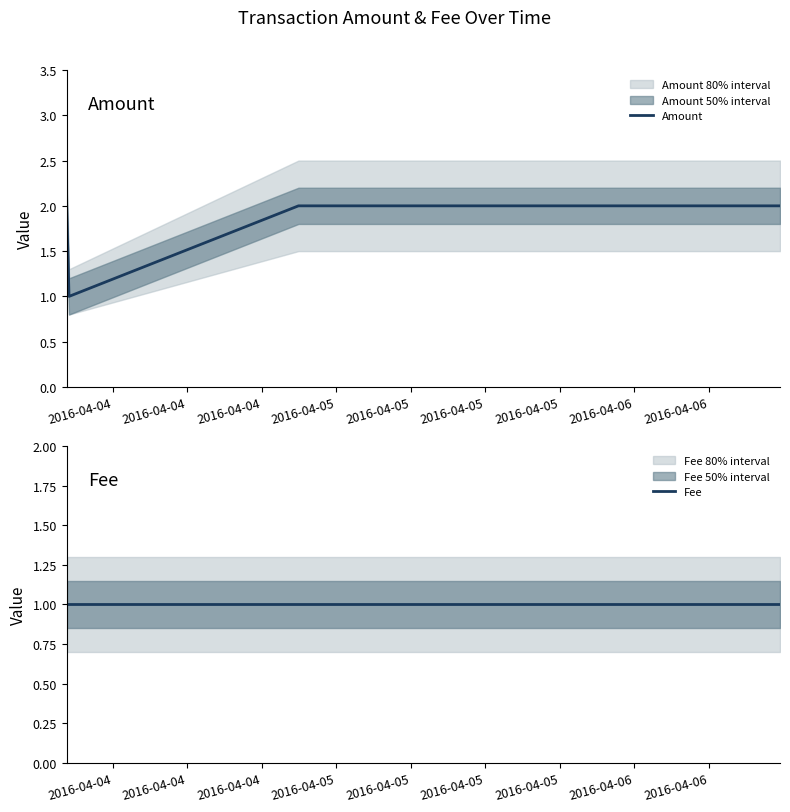

How many interior local valleys does the Amount series have?

1